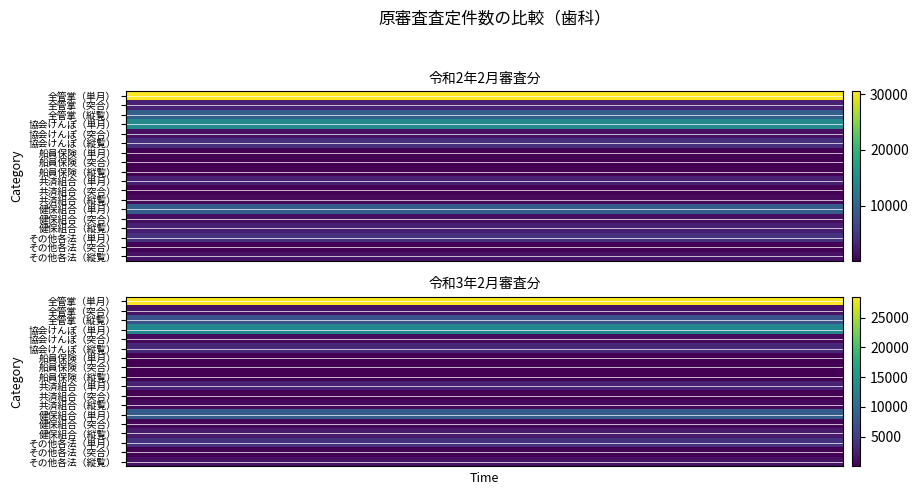

Reading right to left, extract all data points from this chart.

全管掌（単月）: 令和3年2月審査分=28508	令和2年2月審査分=30541
全管掌（突合）: 令和3年2月審査分=1350	令和2年2月審査分=2836
全管掌（縦覧）: 令和3年2月審査分=7274	令和2年2月審査分=9194
協会けんぽ（単月）: 令和3年2月審査分=13302	令和2年2月審査分=14413
協会けんぽ（突合）: 令和3年2月審査分=587	令和2年2月審査分=1206
協会けんぽ（縦覧）: 令和3年2月審査分=3318	令和2年2月審査分=4263
船員保険（単月）: 令和3年2月審査分=38	令和2年2月審査分=41
船員保険（突合）: 令和3年2月審査分=2	令和2年2月審査分=3
船員保険（縦覧）: 令和3年2月審査分=6	令和2年2月審査分=9
共済組合（単月）: 令和3年2月審査分=2590	令和2年2月審査分=2683
共済組合（突合）: 令和3年2月審査分=107	令和2年2月審査分=220
共済組合（縦覧）: 令和3年2月審査分=675	令和2年2月審査分=810
健保組合（単月）: 令和3年2月審査分=8354	令和2年2月審査分=9005
健保組合（突合）: 令和3年2月審査分=460	令和2年2月審査分=1106
健保組合（縦覧）: 令和3年2月審査分=2033	令和2年2月審査分=2569
その他各法（単月）: 令和3年2月審査分=4224	令和2年2月審査分=4399
その他各法（突合）: 令和3年2月審査分=194	令和2年2月審査分=301
その他各法（縦覧）: 令和3年2月審査分=1242	令和2年2月審査分=1543